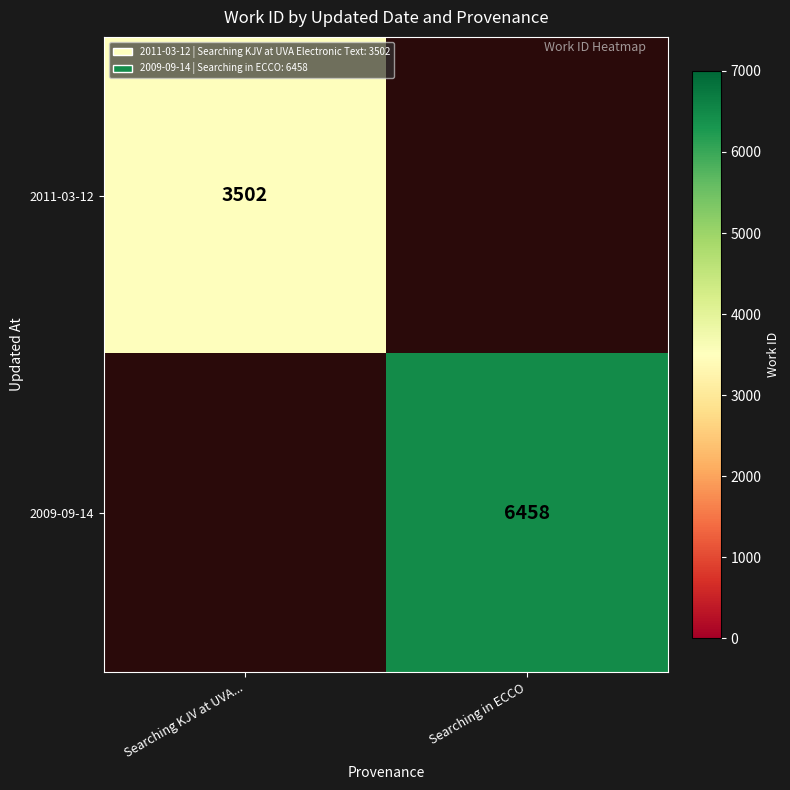

The 2011-03-12 series shows 3502 at Searching KJV at UVA.... True or false?

True